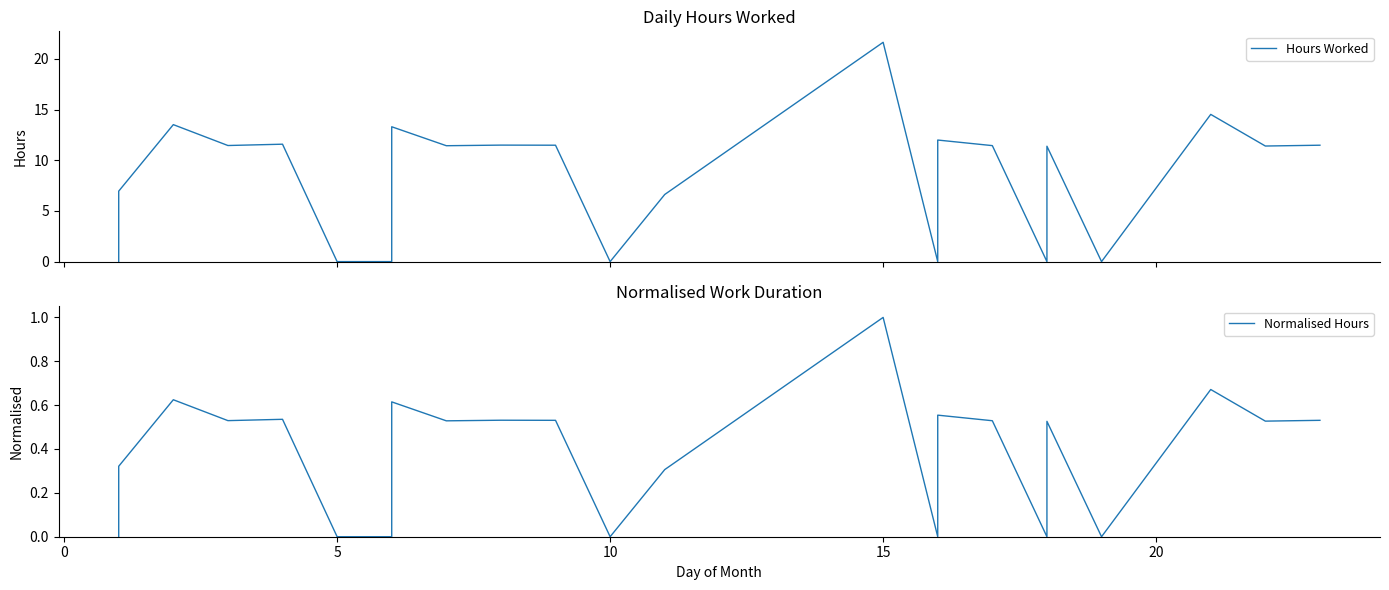

True or false: Hours Worked and Normalised Hours intersect in this chart.

False